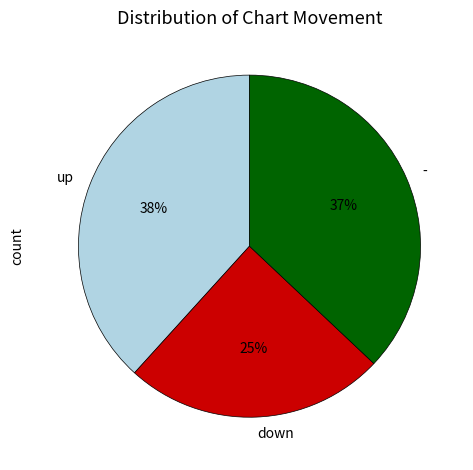

Which category has the smallest portion of the pie?

down